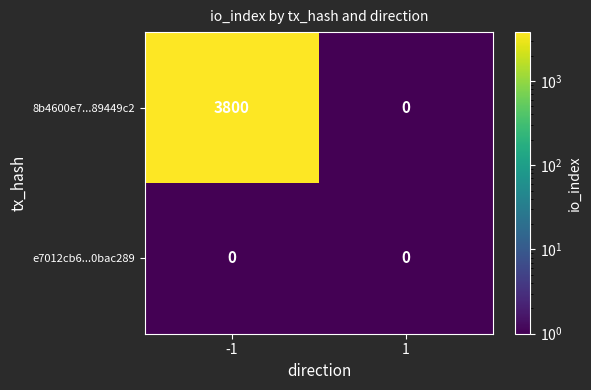

Between -1 and 1, which series saw the biggest shift?

8b4600e7...89449c2